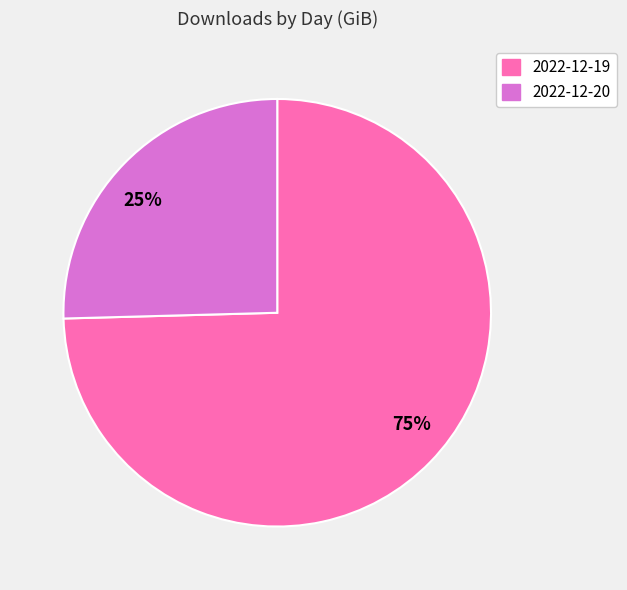

To the nearest percent, what is the combined percentage of 2022-12-20 and 2022-12-19?

100%